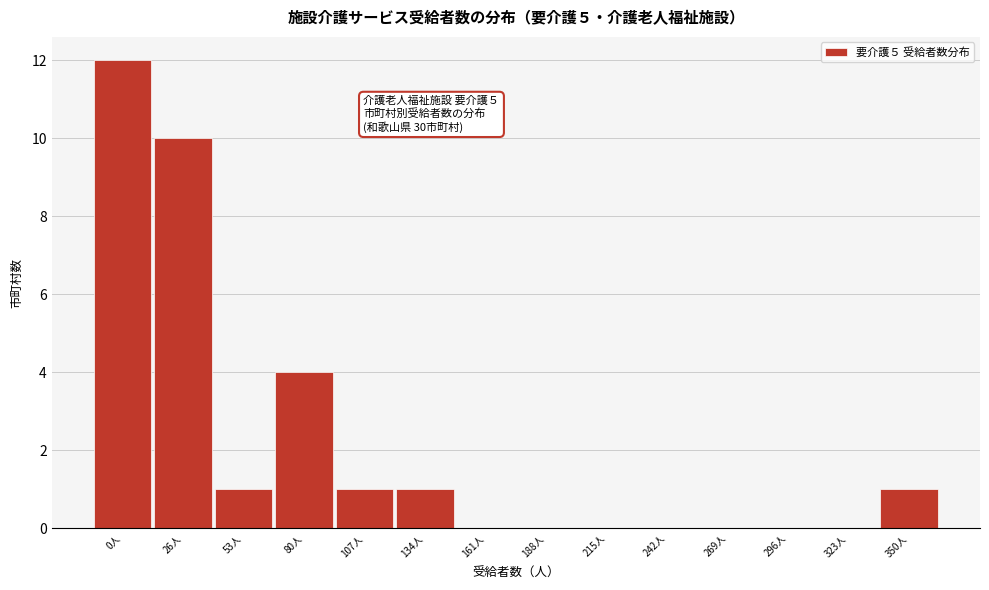

Reading left to right, list all the values displayed in this chart.

0人=12	26人=10	53人=1	80人=4	107人=1	134人=1	161人=0	188人=0	215人=0	242人=0	269人=0	296人=0	323人=0	350人=1